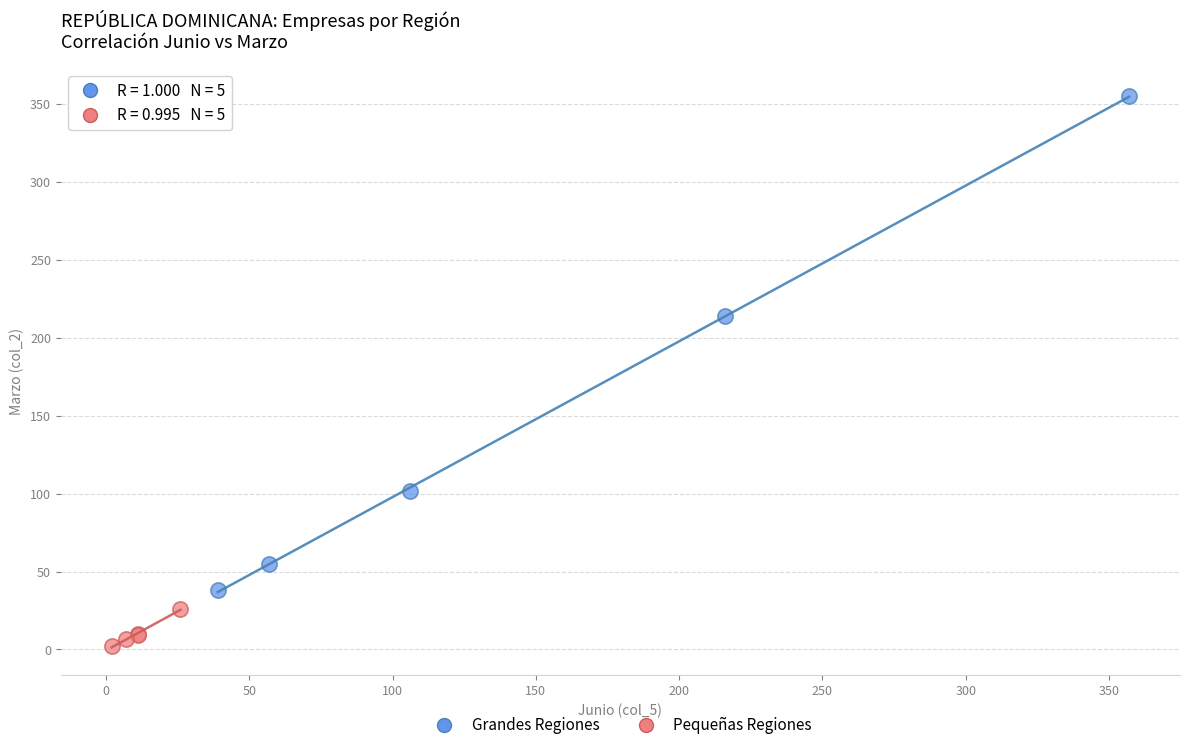

Which series contains the lowest Y value?

Pequeñas Regiones